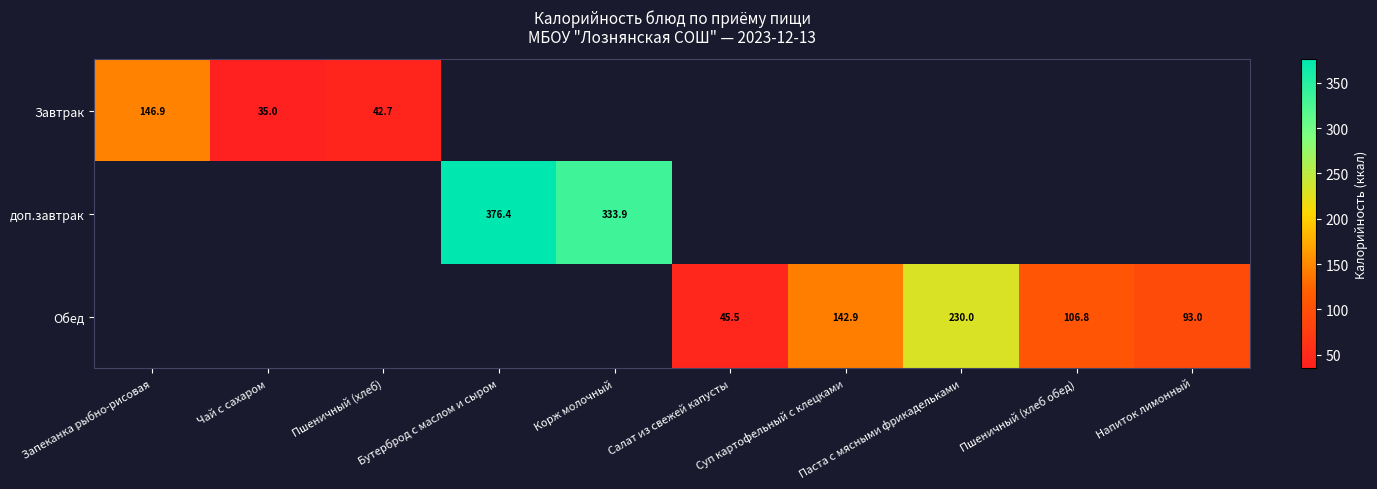

How many distinct data groups are displayed?

3